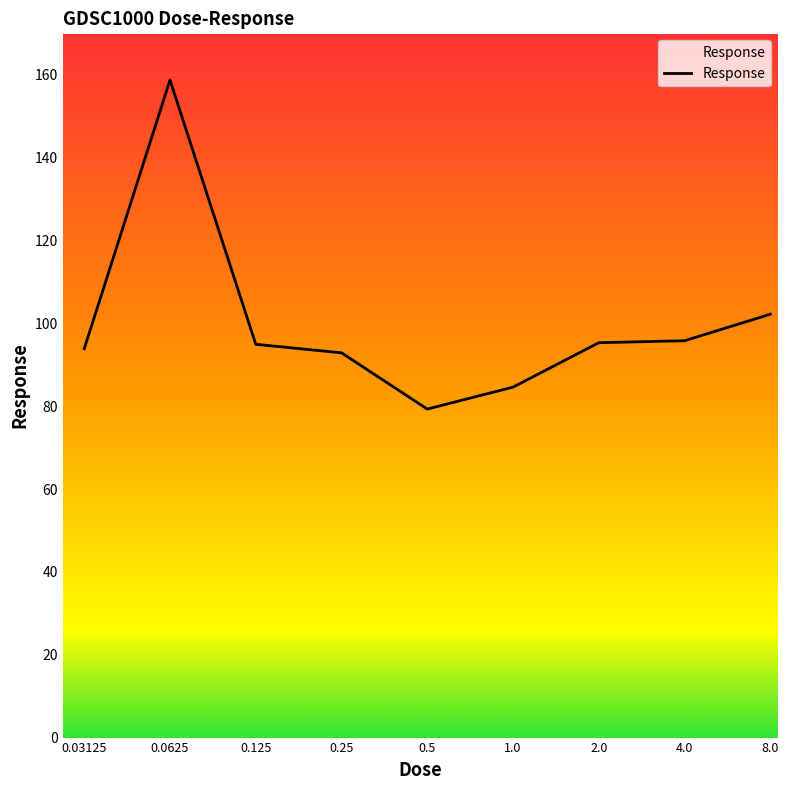

What is the minimum value shown in the chart?

79.3